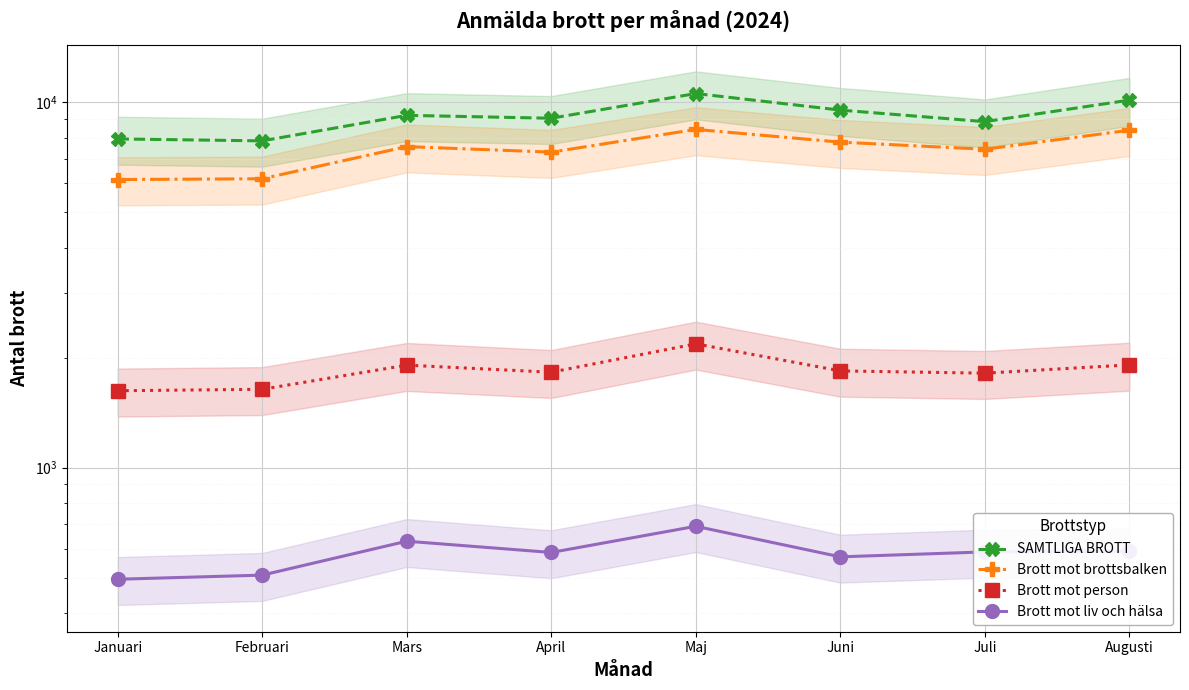

Where is the first local maximum for Brott mot brottsbalken?

Mars